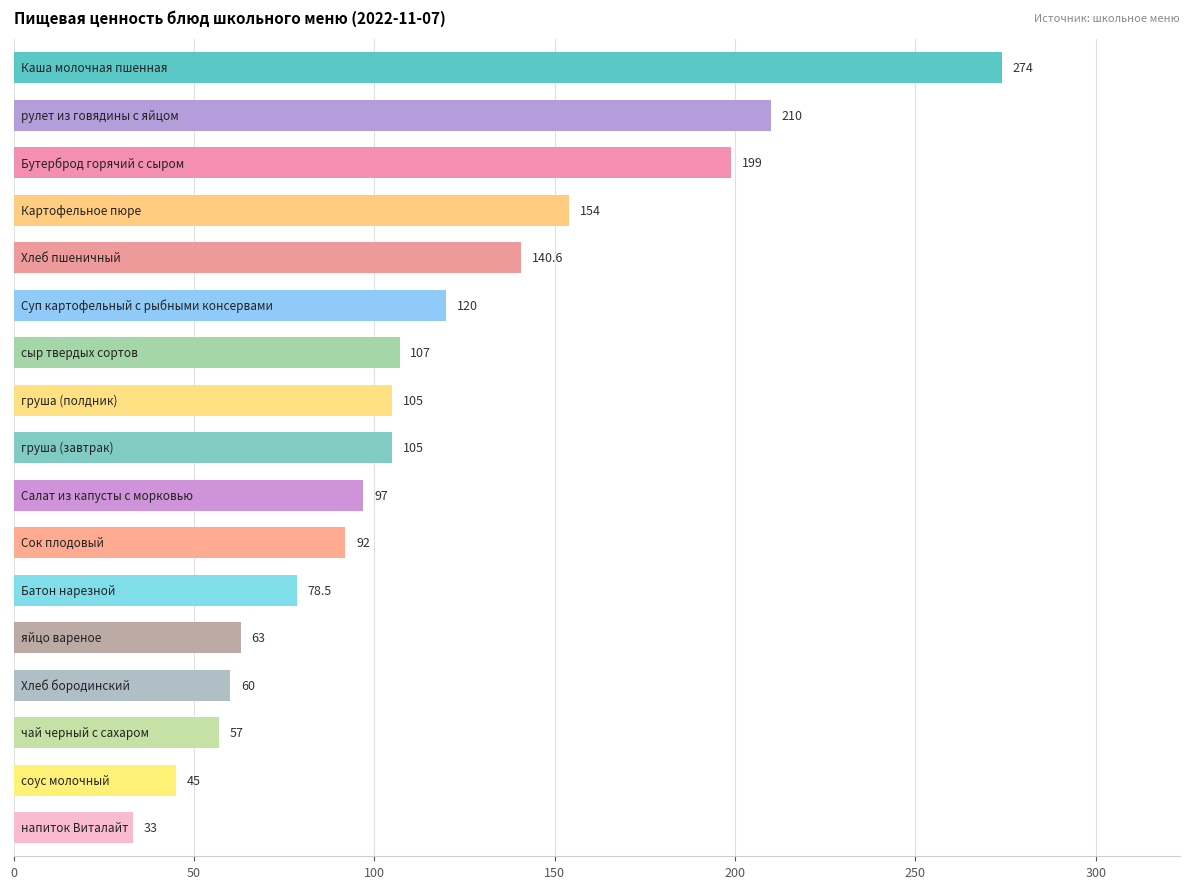

What is the greatest value displayed?

274.0